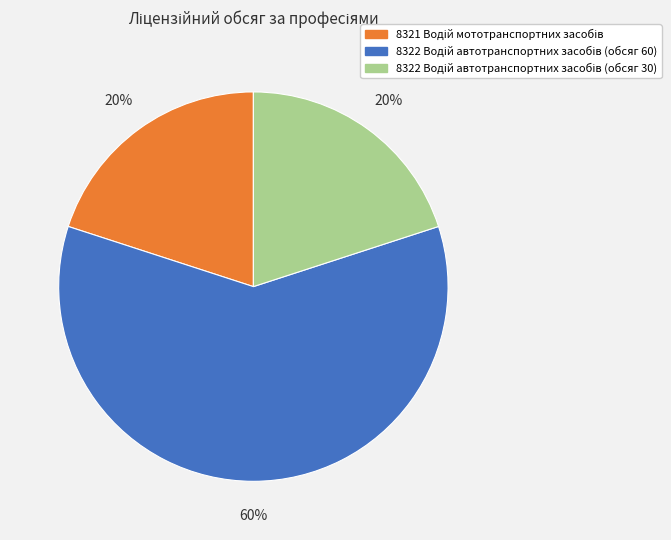

To the nearest percent, what is the difference between the largest and smallest slice percentages?

40%